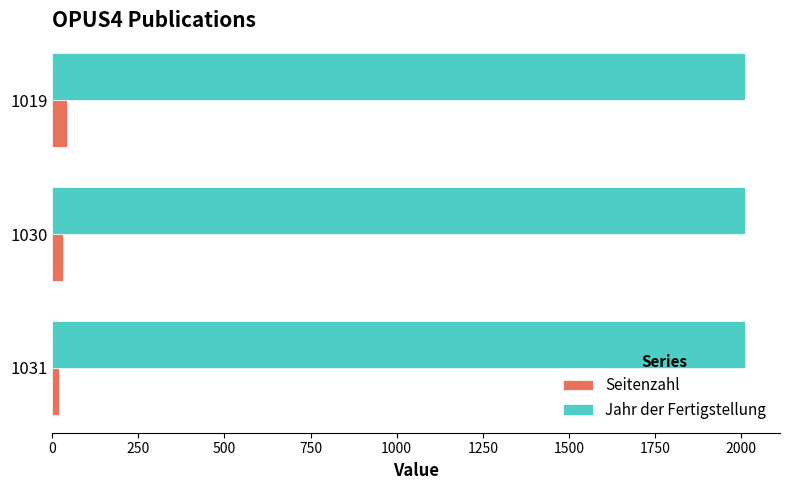

True or false: Seitenzahl has a value of 20 at 1031.

True